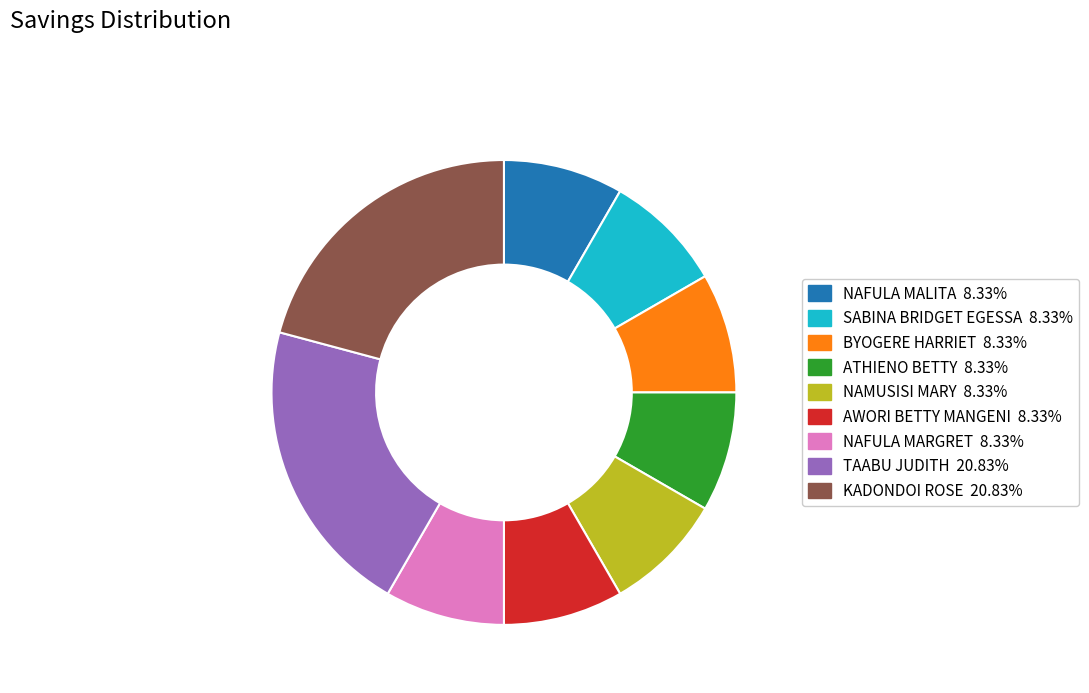

Is the sum of KADONDOI ROSE and AWORI BETTY MANGENI greater than half?

No